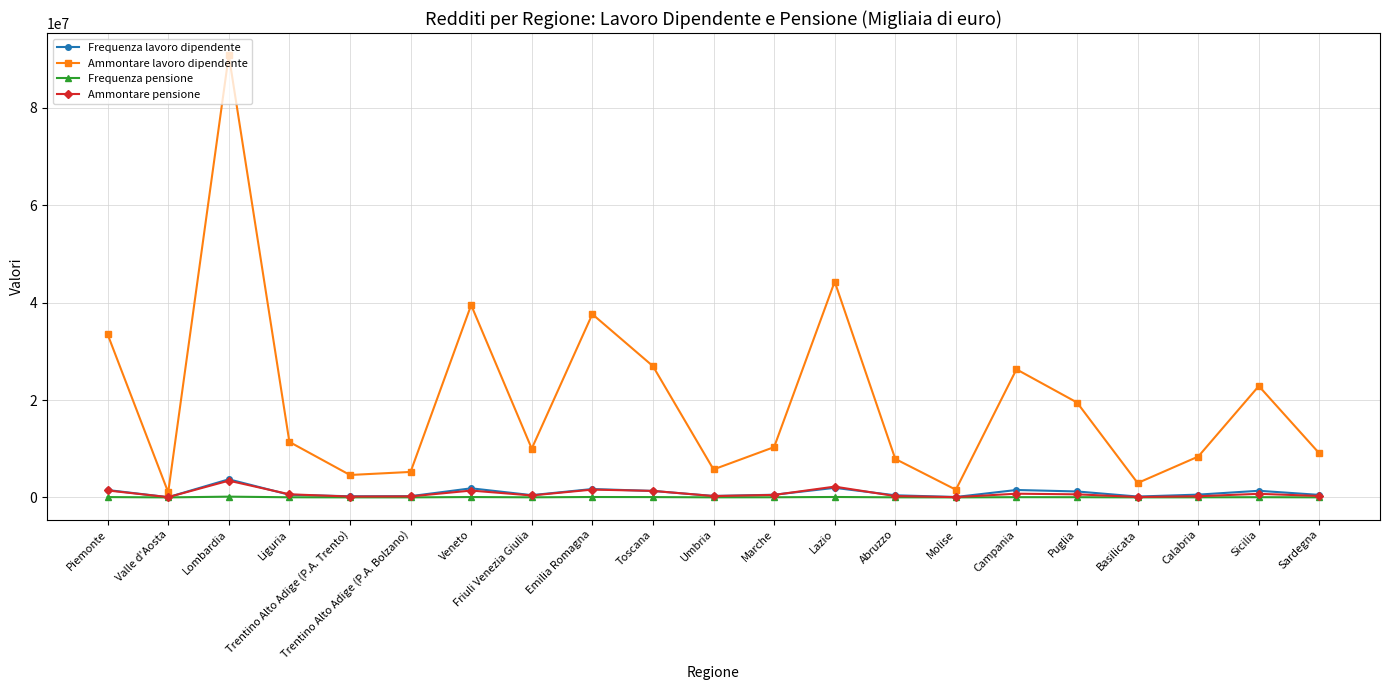

At which category does Ammontare pensione reach its first local peak?

Lombardia